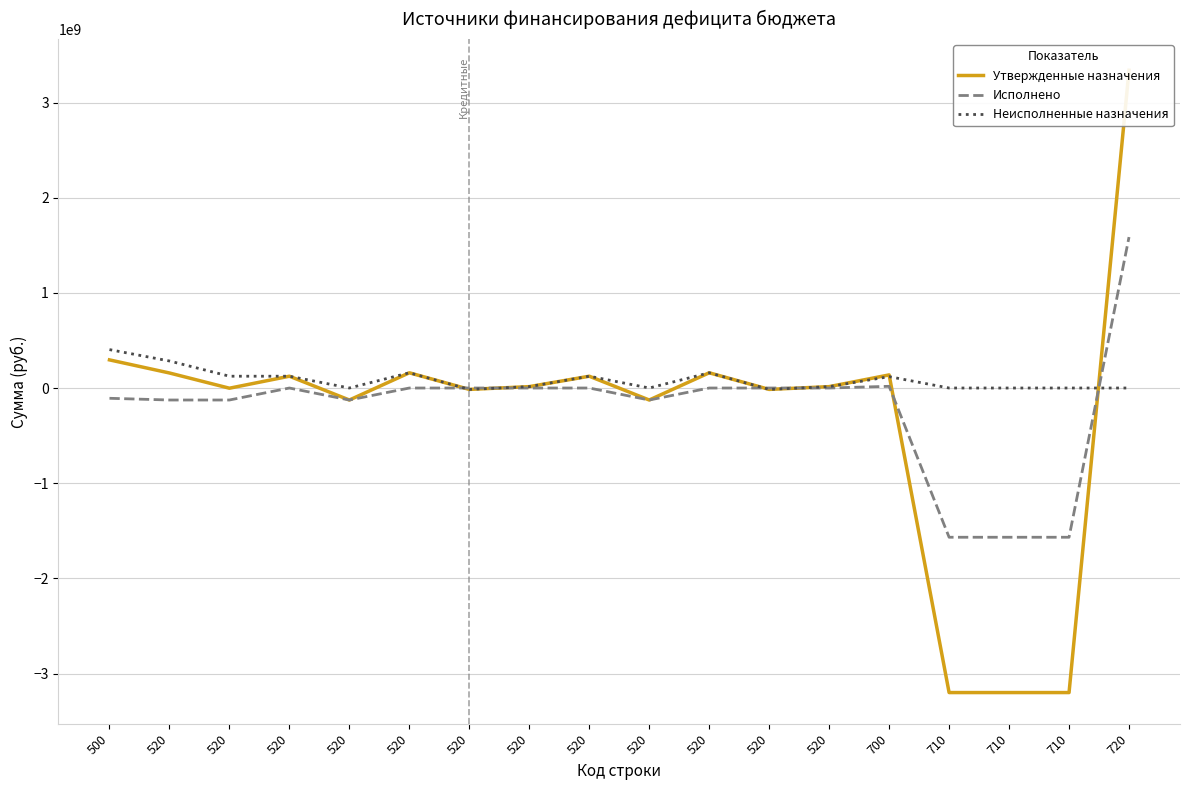

What is the lowest value of the Утвержденные назначения series?

-3200220489.0